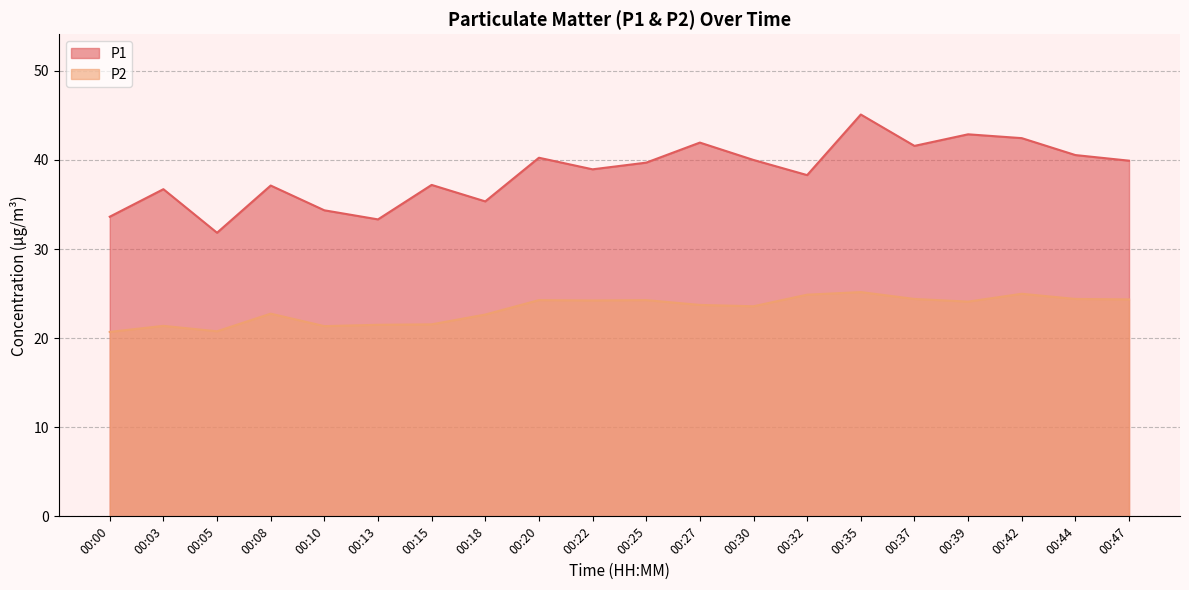

Does the chart display data point markers on the line(s)?

No